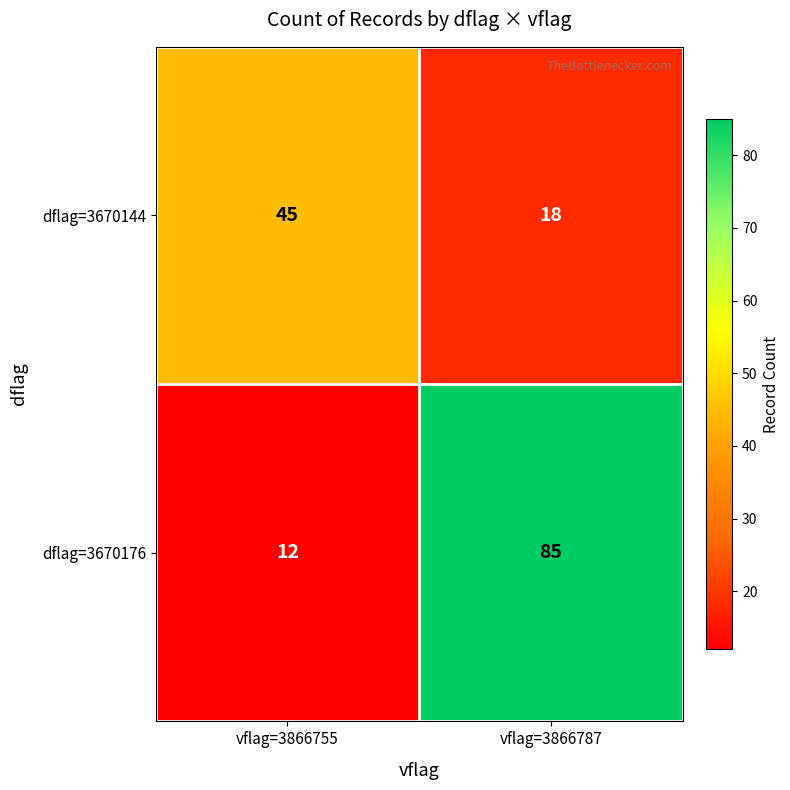

Is the value of dflag=3670176 at vflag=3866755 greater than the value of dflag=3670144 at vflag=3866755?

No